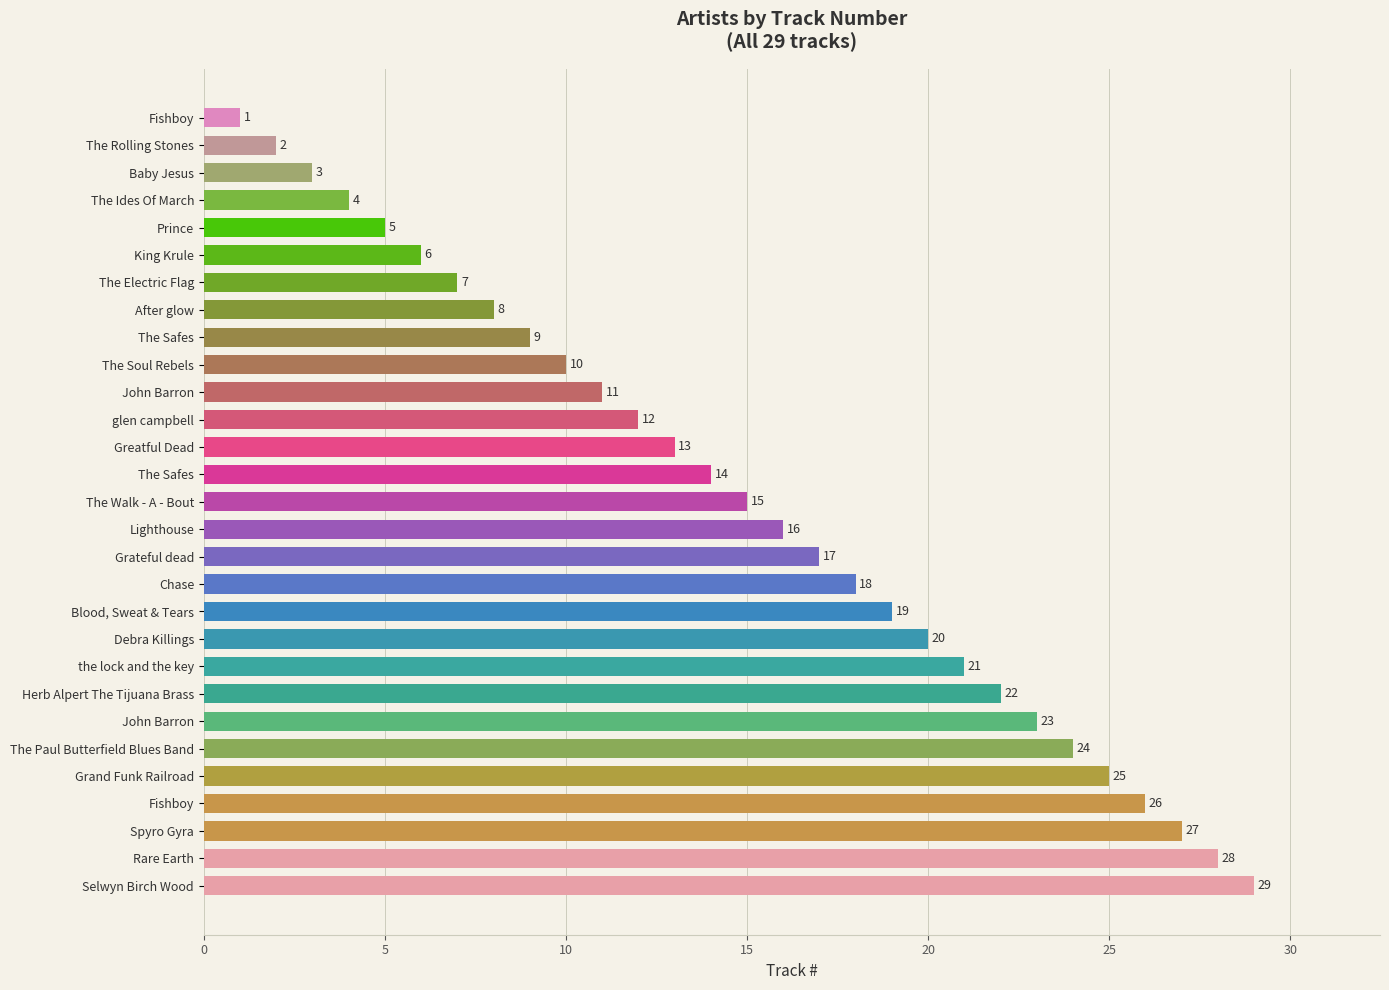

How many data points are less than 15?

14